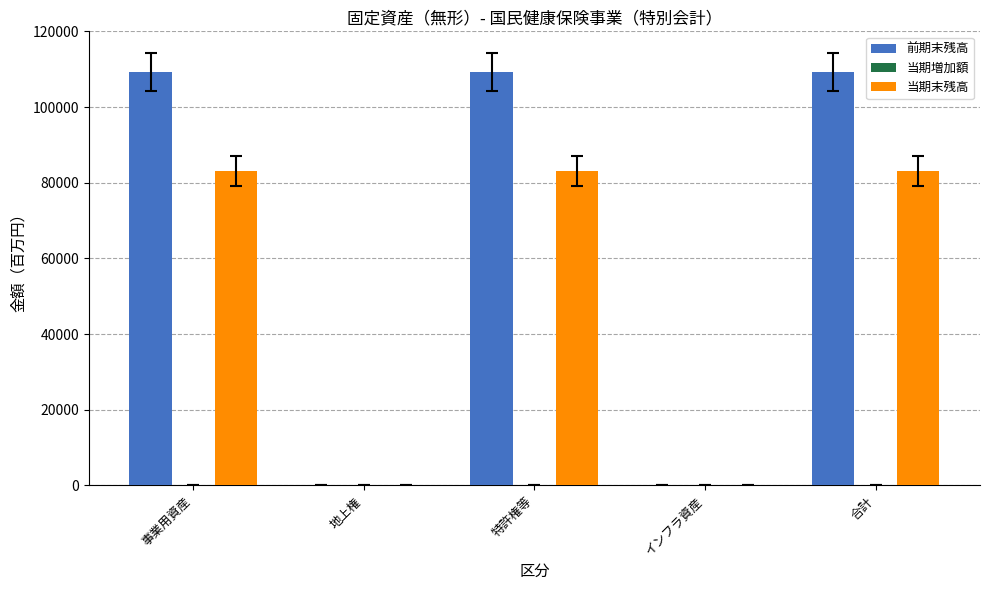

What is the sum of the 前期末残高 values at インフラ資産 and 合計?

109320